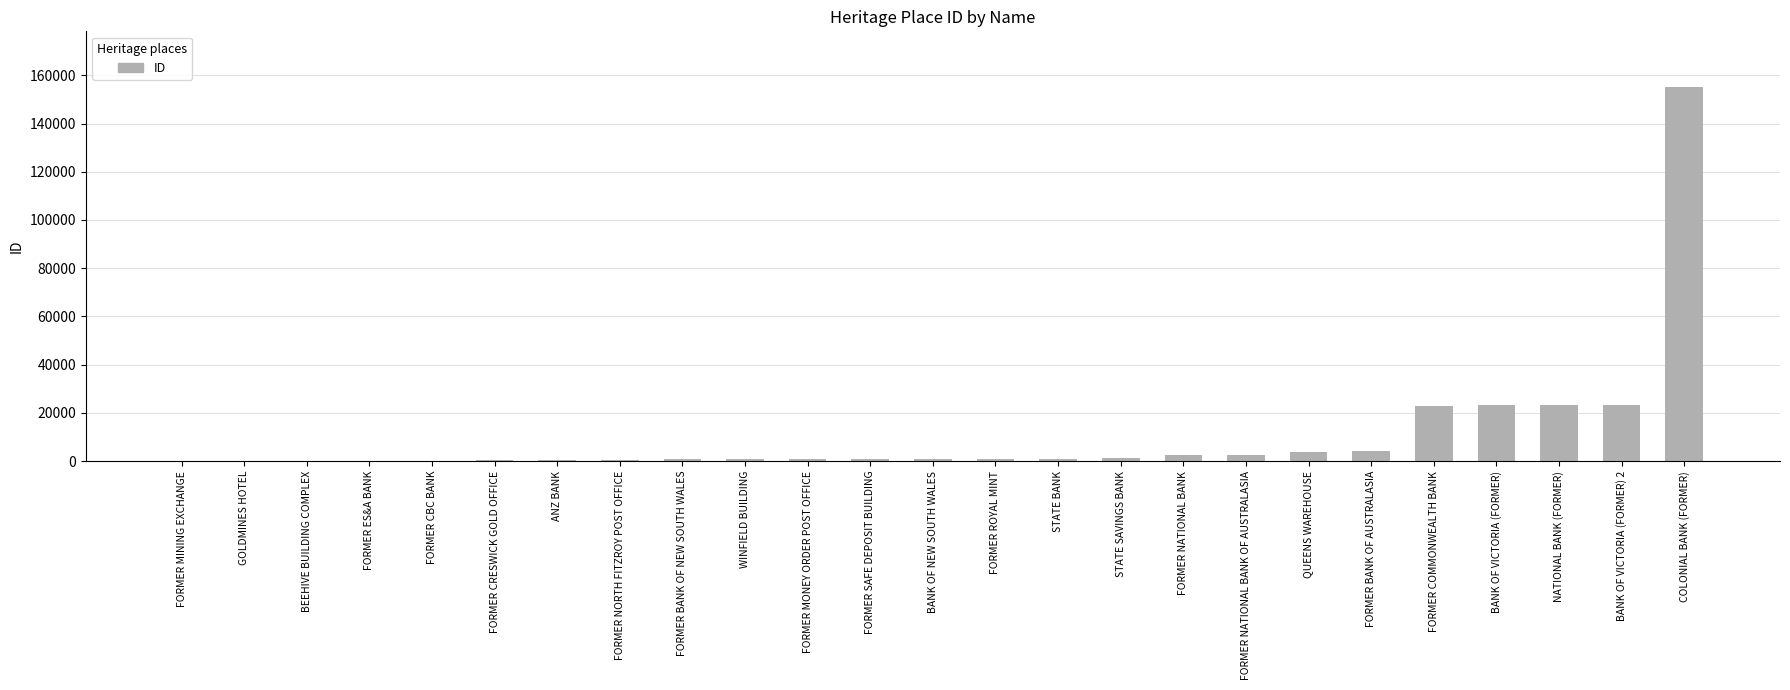

What is the sum of all values?

269778